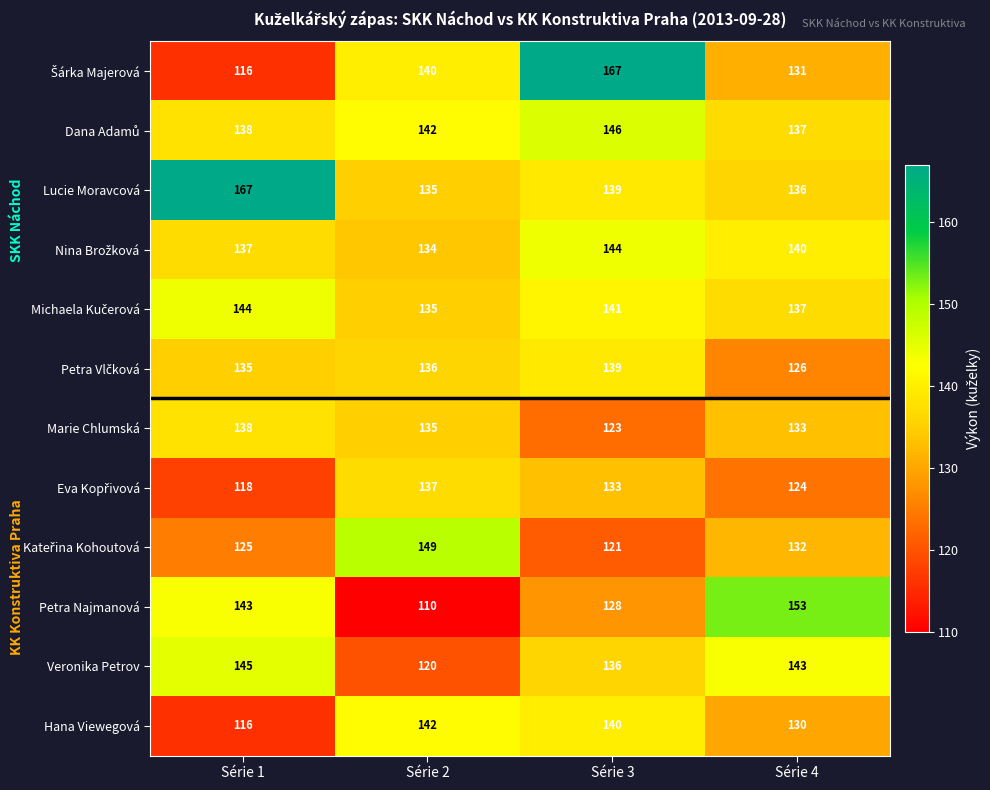

What is the minimum value shown in the chart?

110